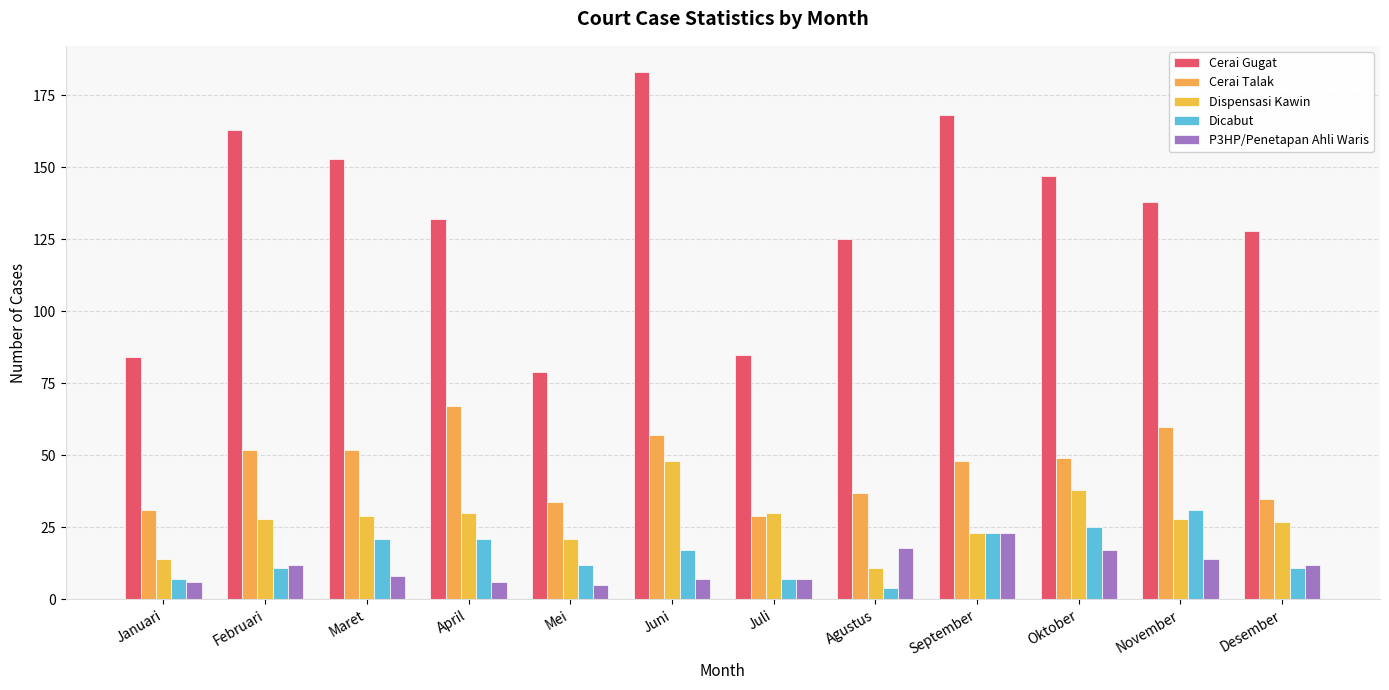

Reading right to left, list all the values displayed in this chart.

Cerai Gugat: 128	138	147	168	125	85	183	79	132	153	163	84
Cerai Talak: 35	60	49	48	37	29	57	34	67	52	52	31
Dispensasi Kawin: 27	28	38	23	11	30	48	21	30	29	28	14
Dicabut: 11	31	25	23	4	7	17	12	21	21	11	7
P3HP/Penetapan Ahli Waris: 12	14	17	23	18	7	7	5	6	8	12	6